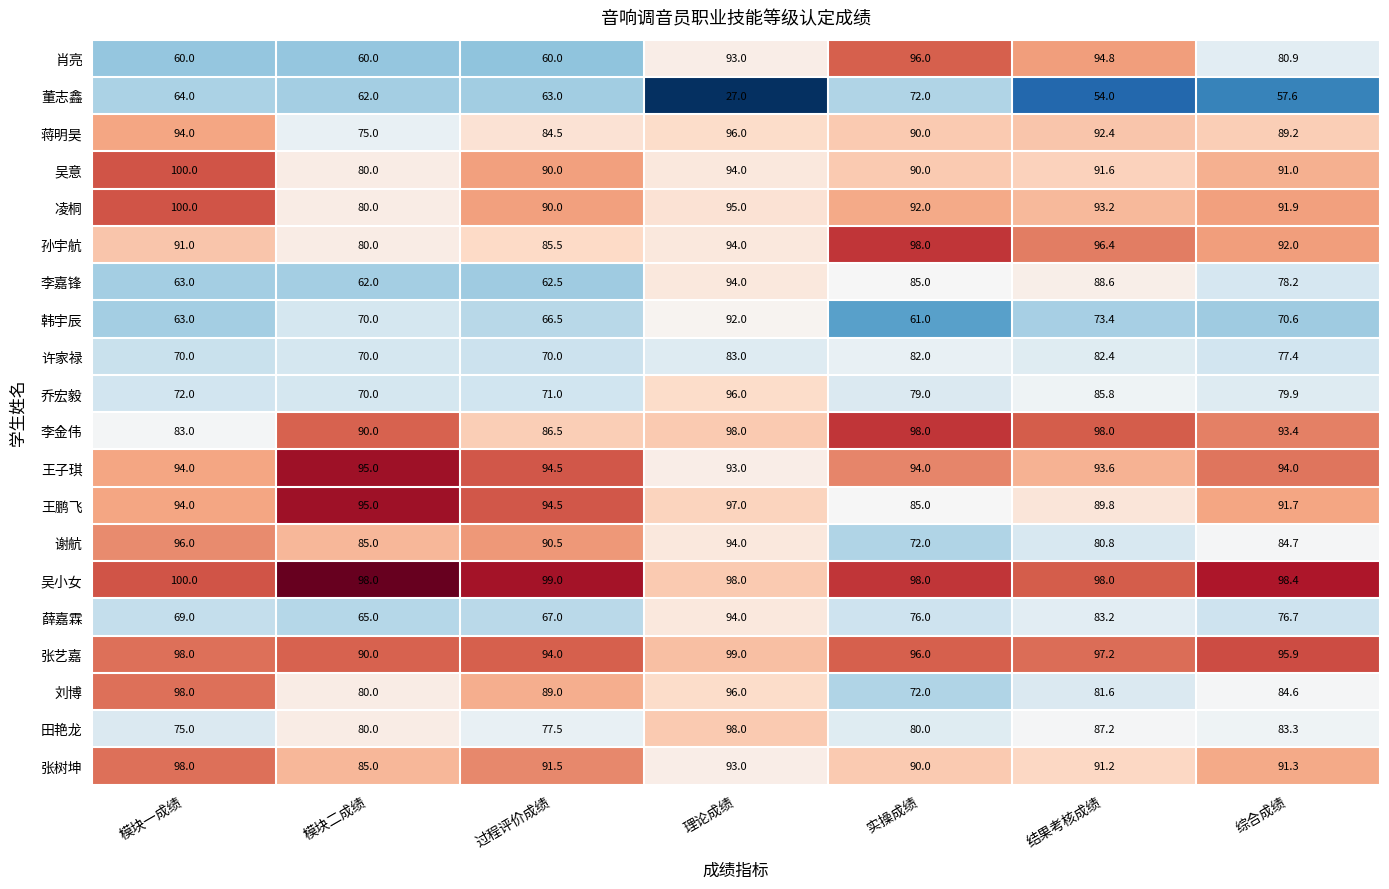

What is the greatest value displayed?

100.0